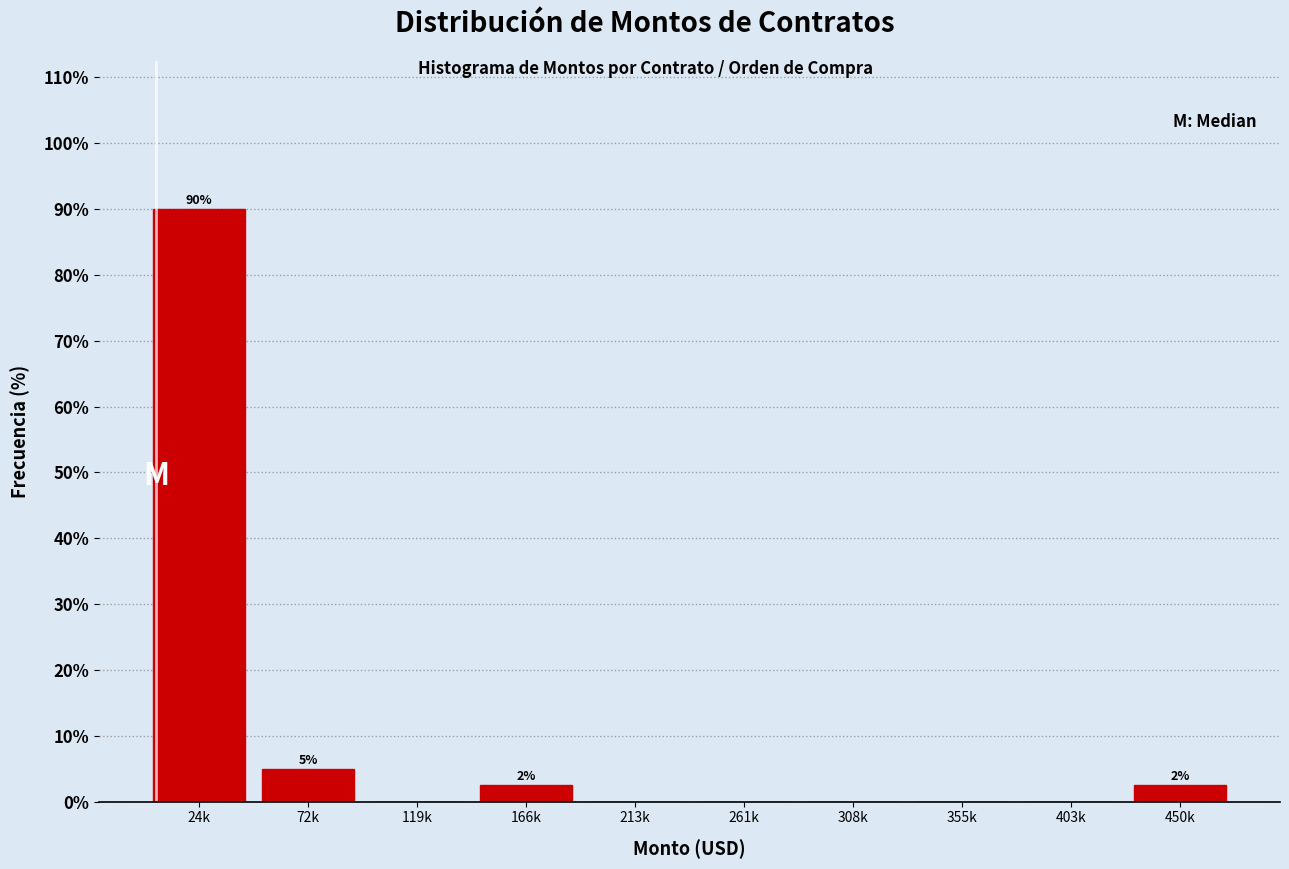

Reading left to right, extract all data points from this chart.

24k=90.0	72k=5.0	119k=0.0	166k=2.5	213k=0.0	261k=0.0	308k=0.0	355k=0.0	403k=0.0	450k=2.5